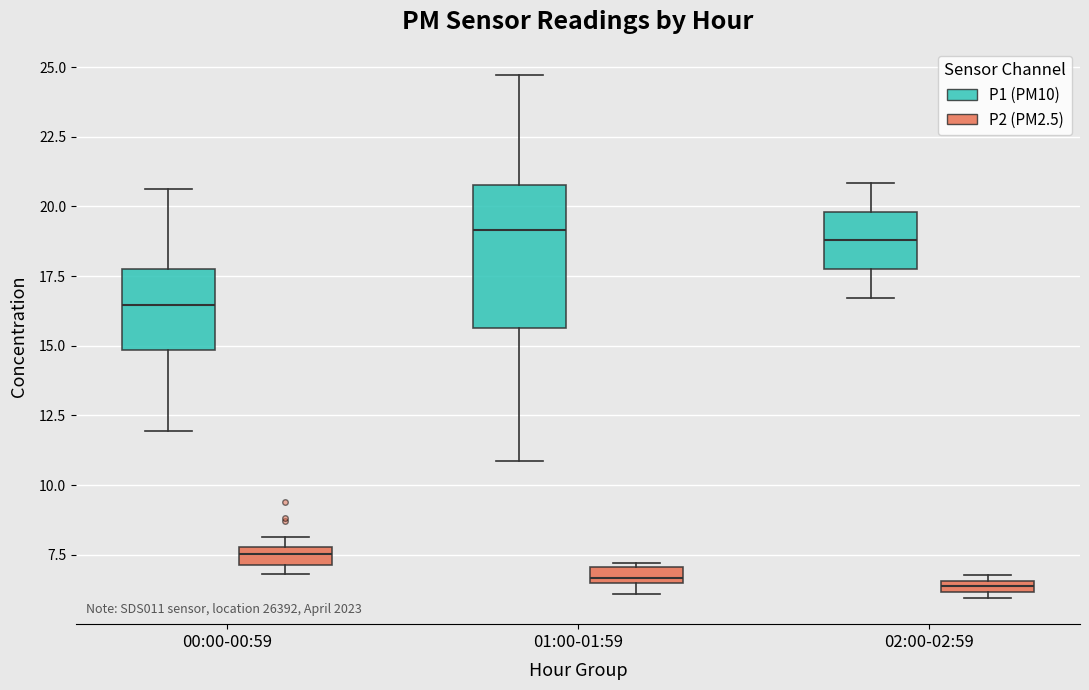

Which box is the tallest, from its lower edge to its upper edge?

01:00-01:59 (P1 (PM10))